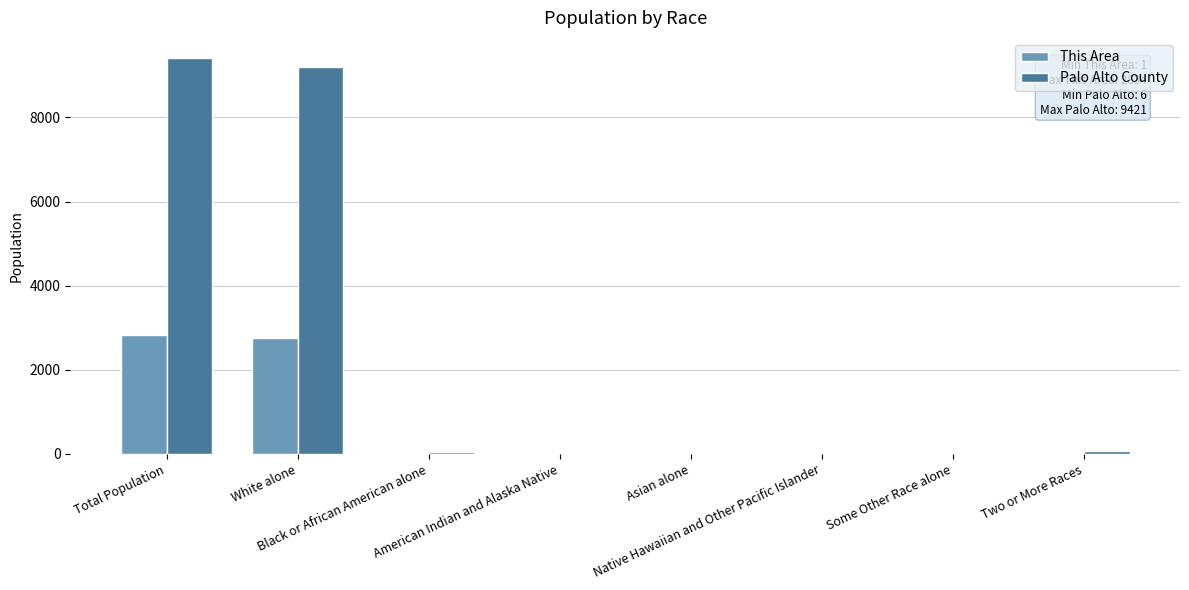

What is the sum of all This Area values?

5668